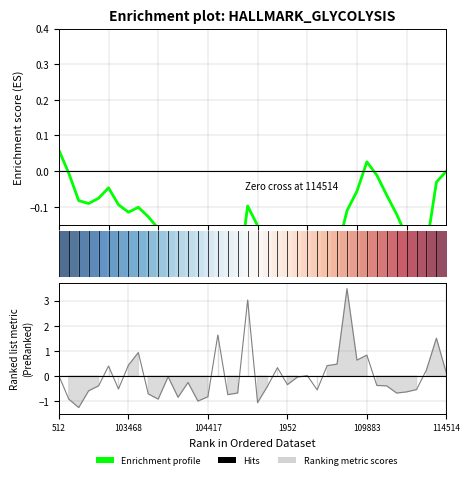

At how many categories does at least one series exceed 0?

40